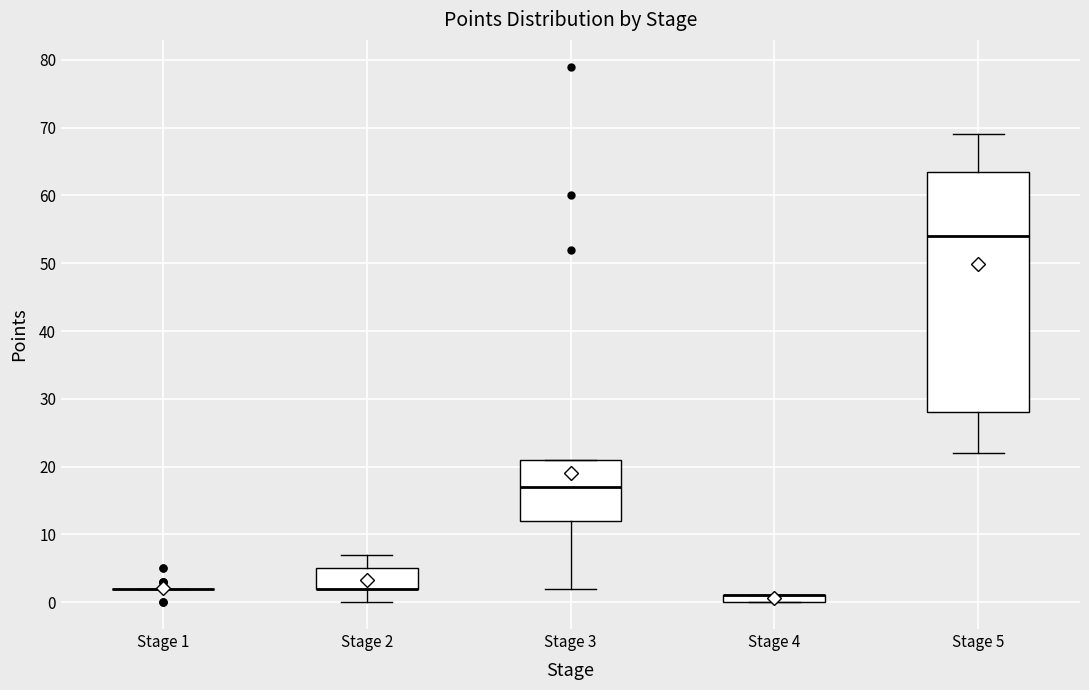

Which box is the tallest, from its lower edge to its upper edge?

Stage 5